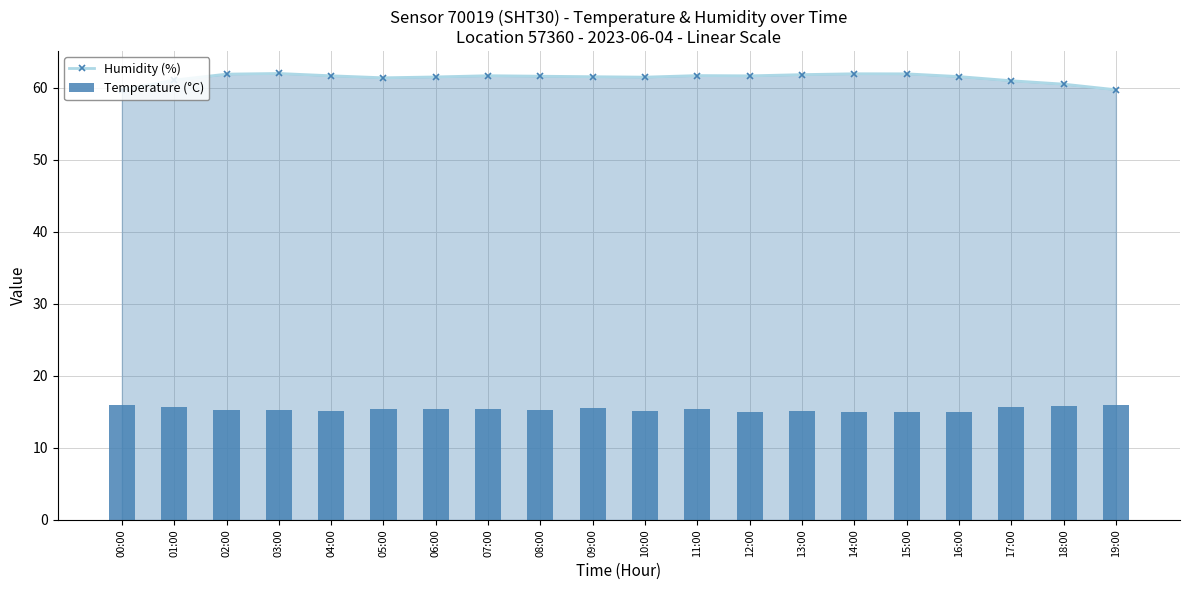

Reading left to right, extract all data points from this chart.

Humidity (%): 59.7	61.1	61.9	62.0	61.7	61.4	61.5	61.7	61.6	61.5	61.5	61.7	61.7	61.8	62.0	62.0	61.6	61.0	60.5	59.7
Temperature (°C): 16.0	15.7	15.3	15.2	15.1	15.4	15.4	15.4	15.3	15.5	15.1	15.4	15.0	15.1	15.1	15.0	15.0	15.7	15.9	16.0